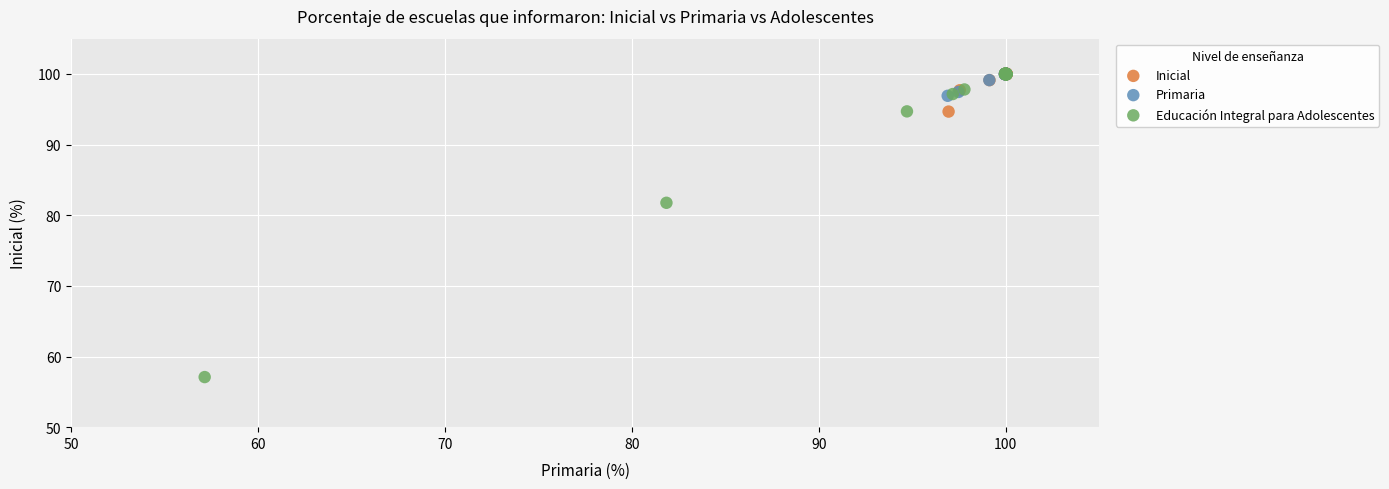

Which series has the widest spread of Y values?

Educación Integral para Adolescentes